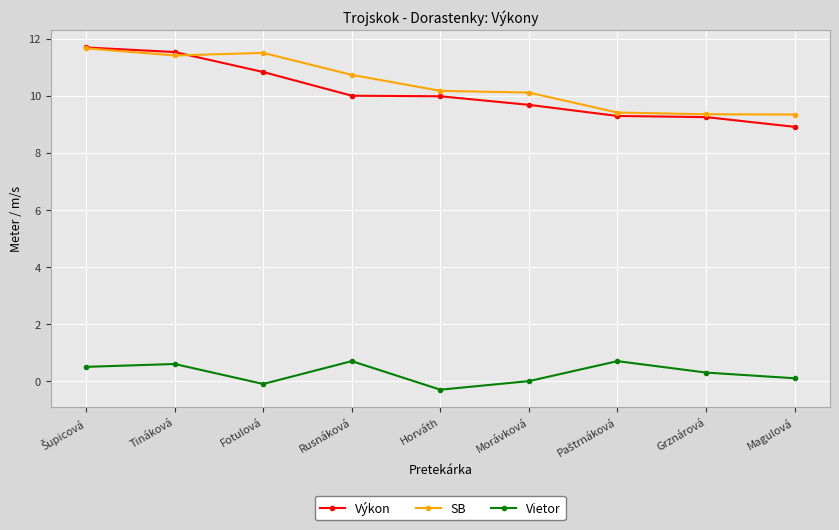

What is the lowest value of the SB series?

9.3